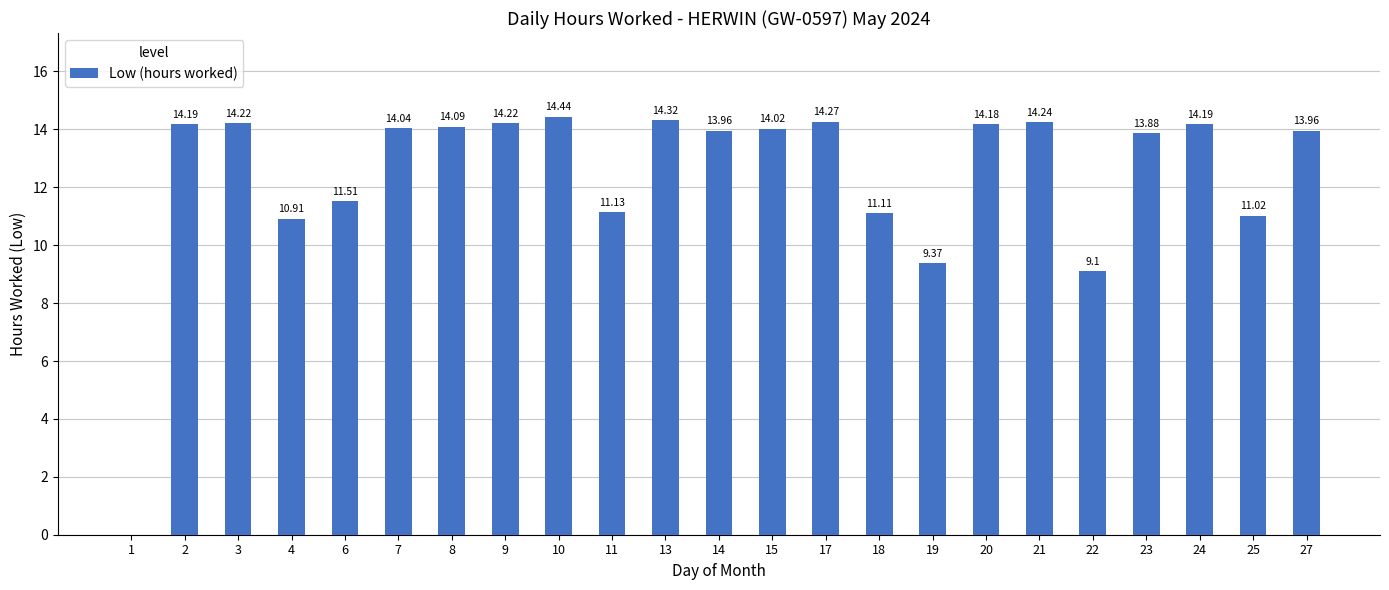

Is it true that the value at 17 is 14.3?

True